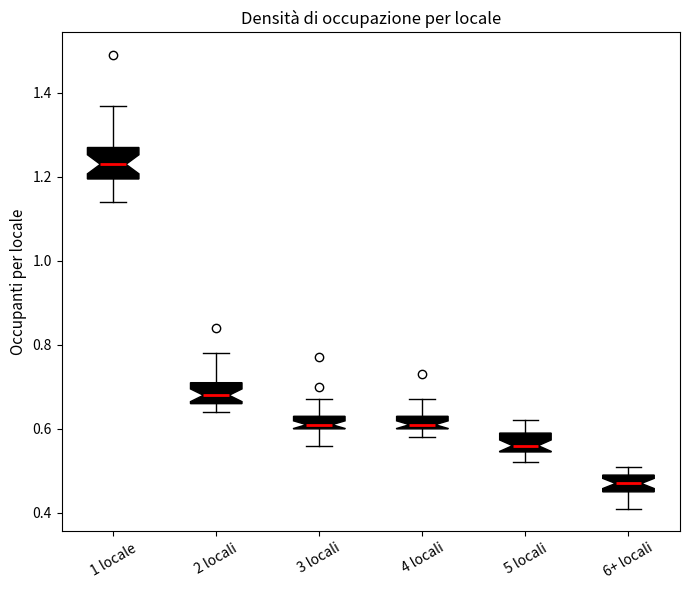

Reading left to right, read every box against the y-axis: the position of its median line, the range the box covers, and the ends of its whiskers. The values are not printed on the chart, so give them approximately, as read against the axis.

1 locale: median 1.24, box 1.20 to 1.28, whiskers 1.14 to 1.38
2 locali: median 0.68, box 0.66 to 0.72, whiskers 0.64 to 0.78
3 locali: median 0.62, box 0.60 to 0.64, whiskers 0.56 to 0.68
4 locali: median 0.62, box 0.60 to 0.64, whiskers 0.58 to 0.68
5 locali: median 0.56, box 0.54 to 0.60, whiskers 0.52 to 0.62
6+ locali: median 0.48, box 0.46 to 0.50, whiskers 0.42 to 0.52